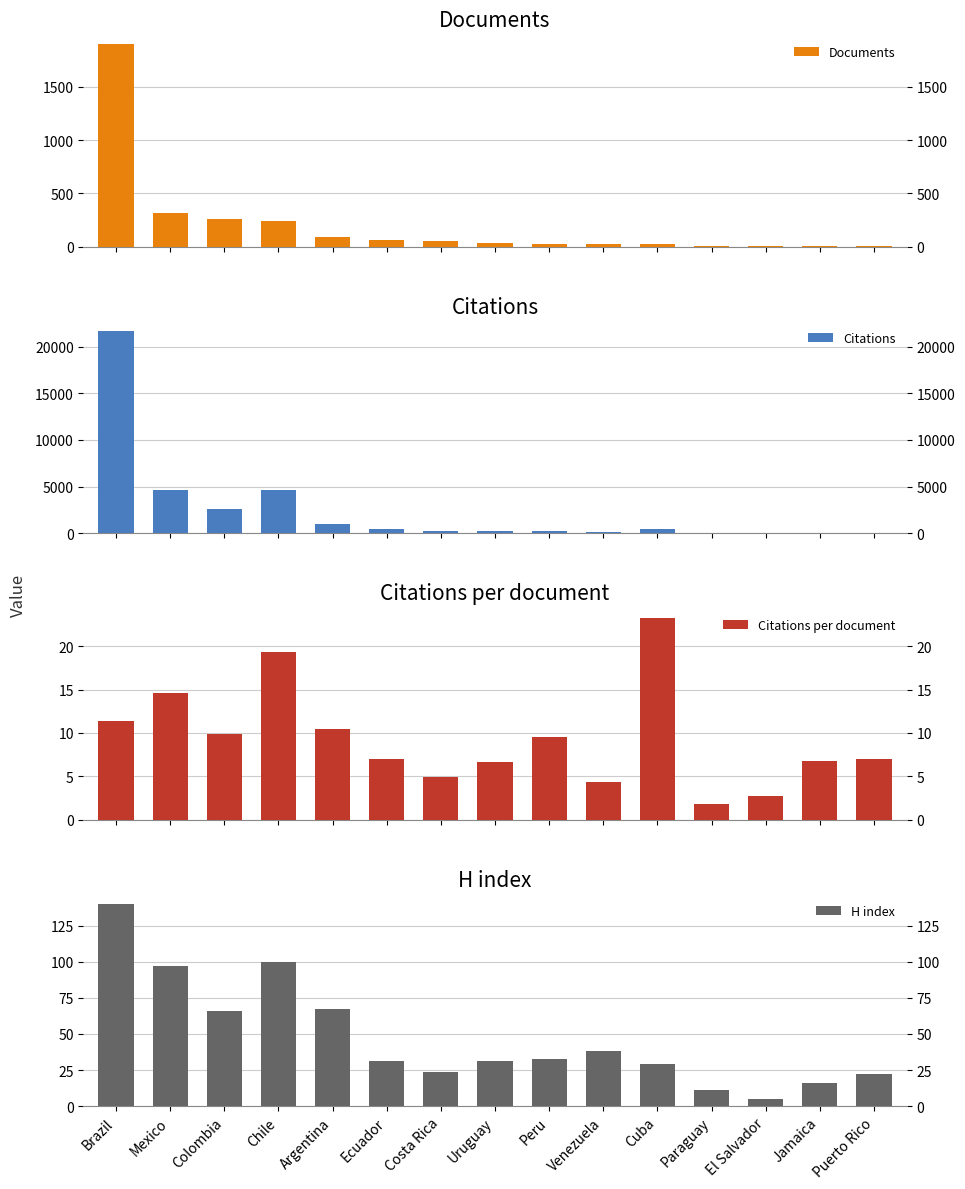

Where is H index nearest to the value 72?

Argentina